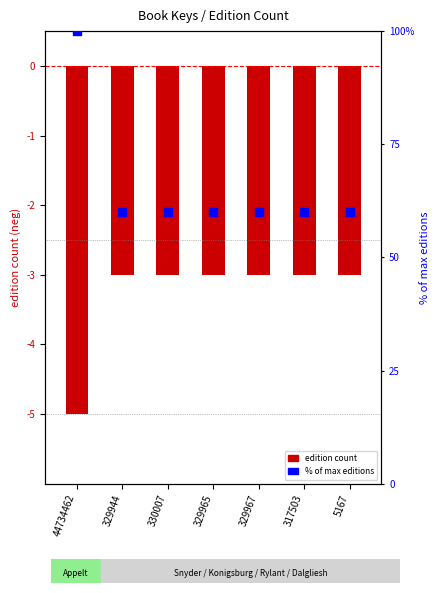

Which series reaches the minimum Y coordinate?

edition count